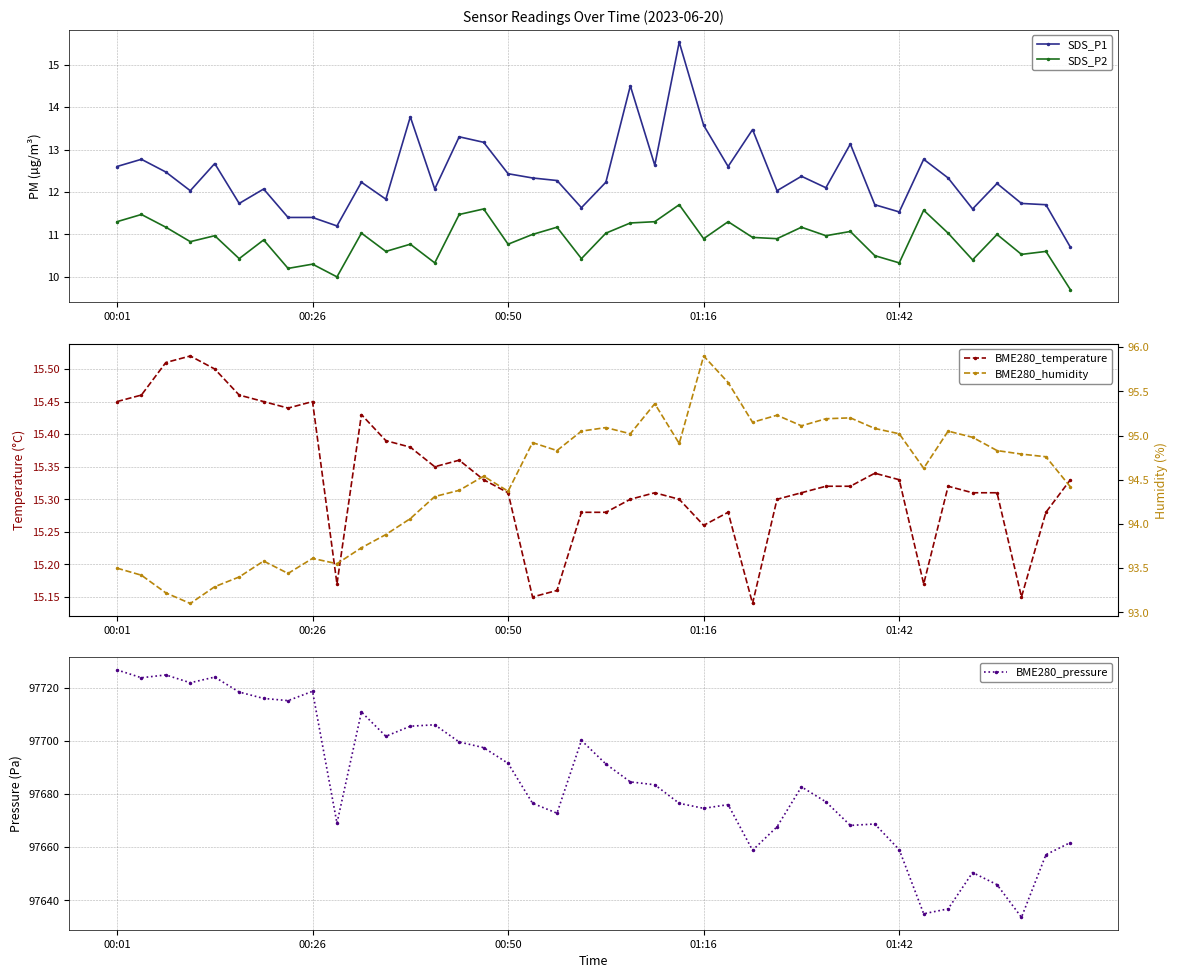

Between 15 and 31, which series saw the biggest shift?

BME280_pressure